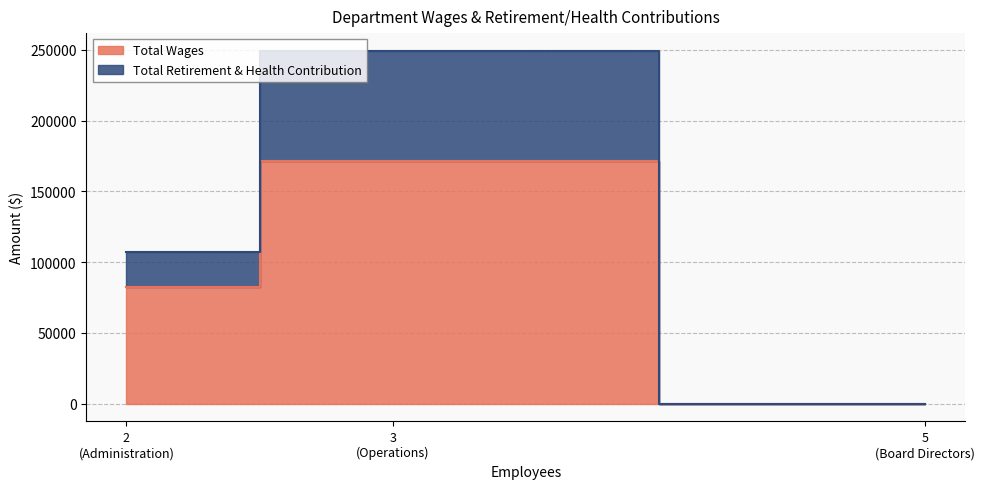

Which series has the largest range (max minus min)?

Total Wages